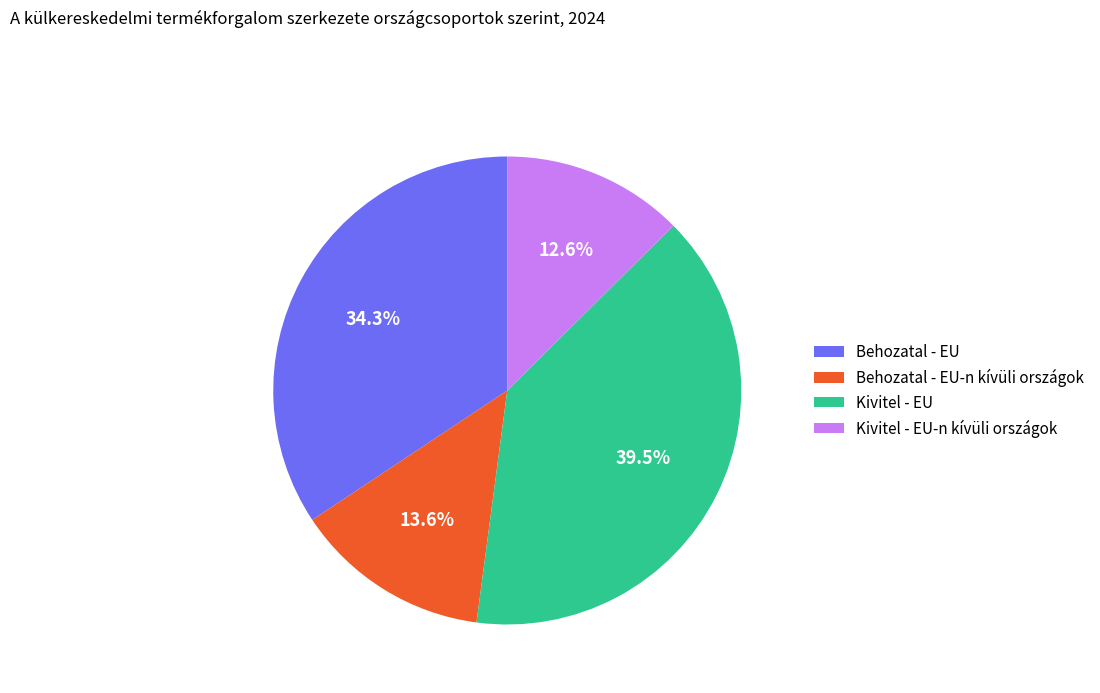

Is it true that Behozatal - EU-n kívüli országok is 14% of the pie?

True